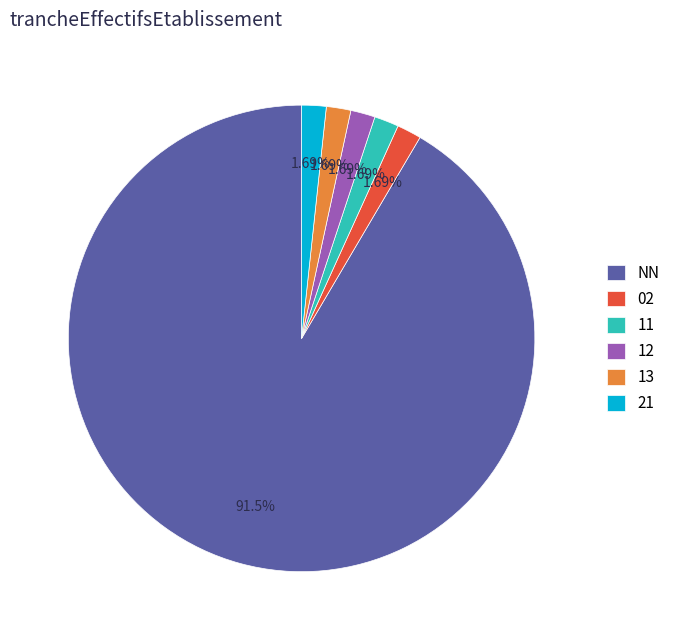

Do 12 and NN together represent more than half of the pie?

Yes